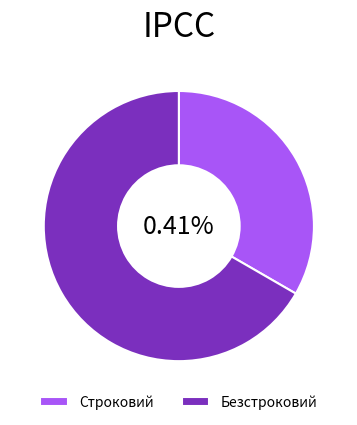

Is it true that Безстроковий is 52% of the pie?

False